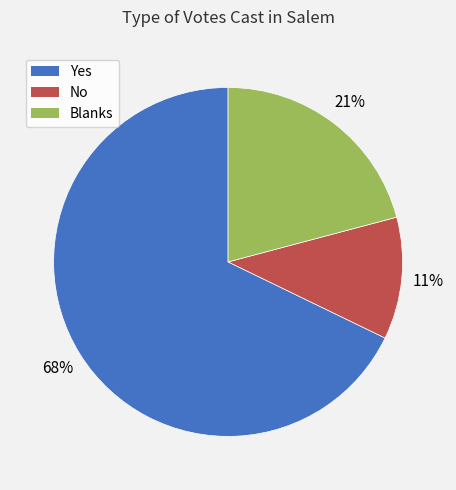

Is the sum of Blanks and Yes greater than half?

Yes